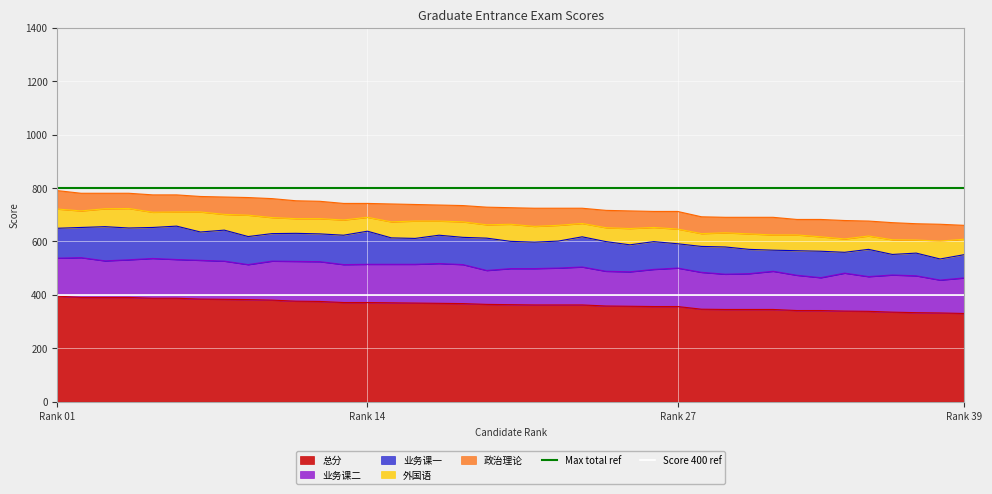

Between Rank 01 and Rank 14, which is larger?

Rank 01